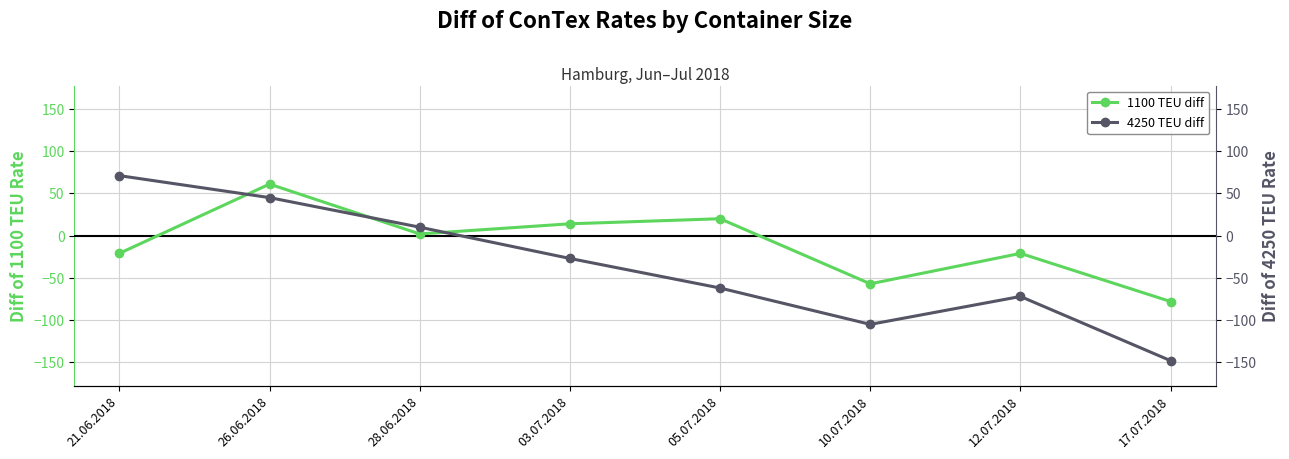

What is the label of the 8th point from the left?

17.07.2018